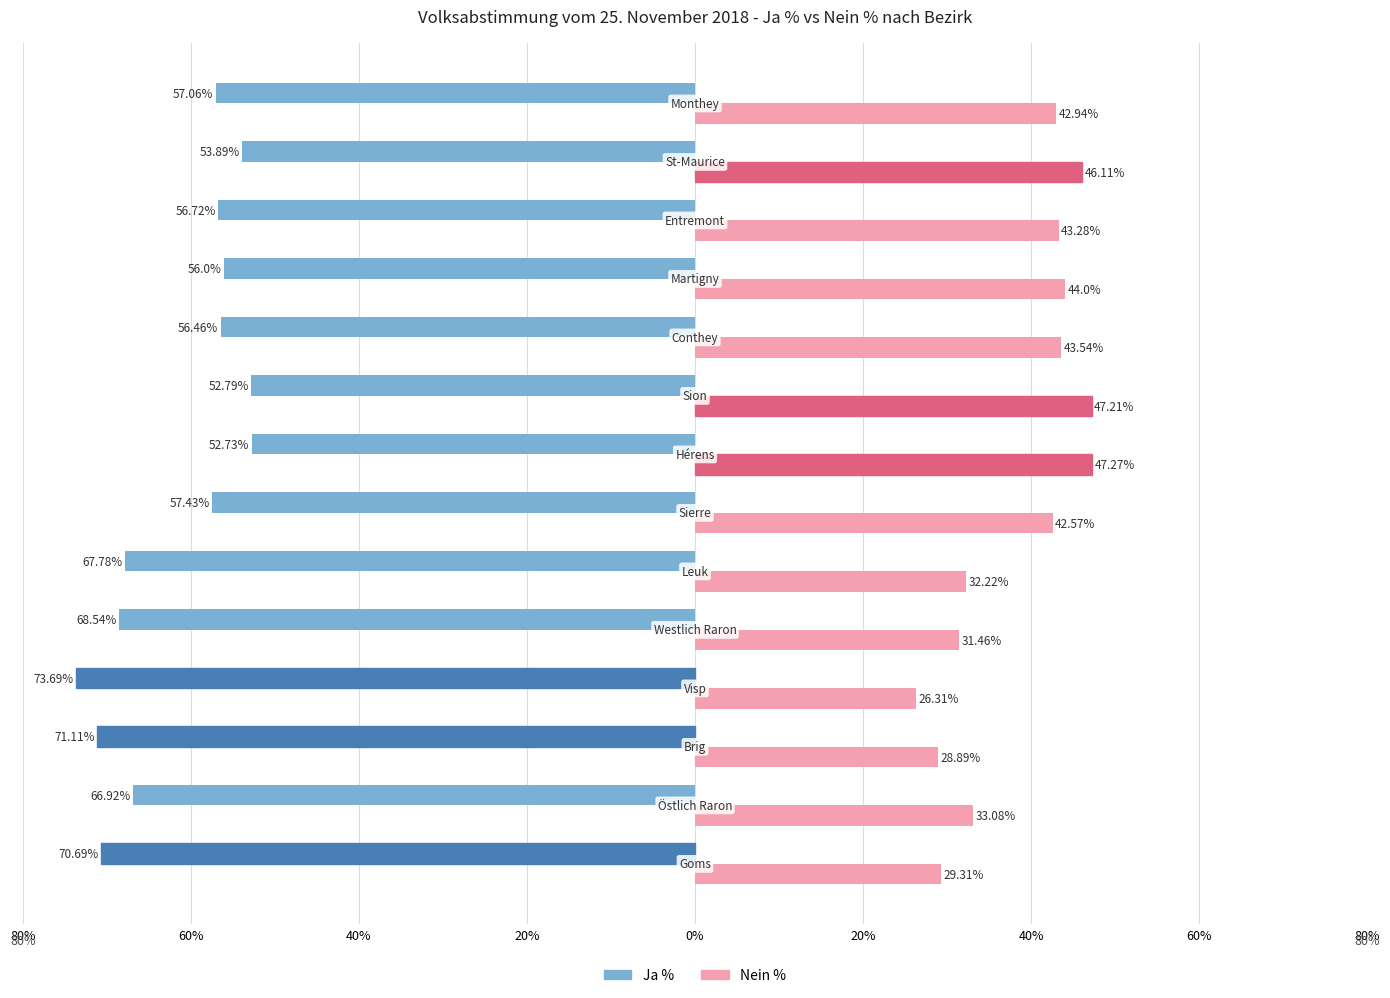

What is the difference between the maximum and minimum values in the Nein % series?

21.0